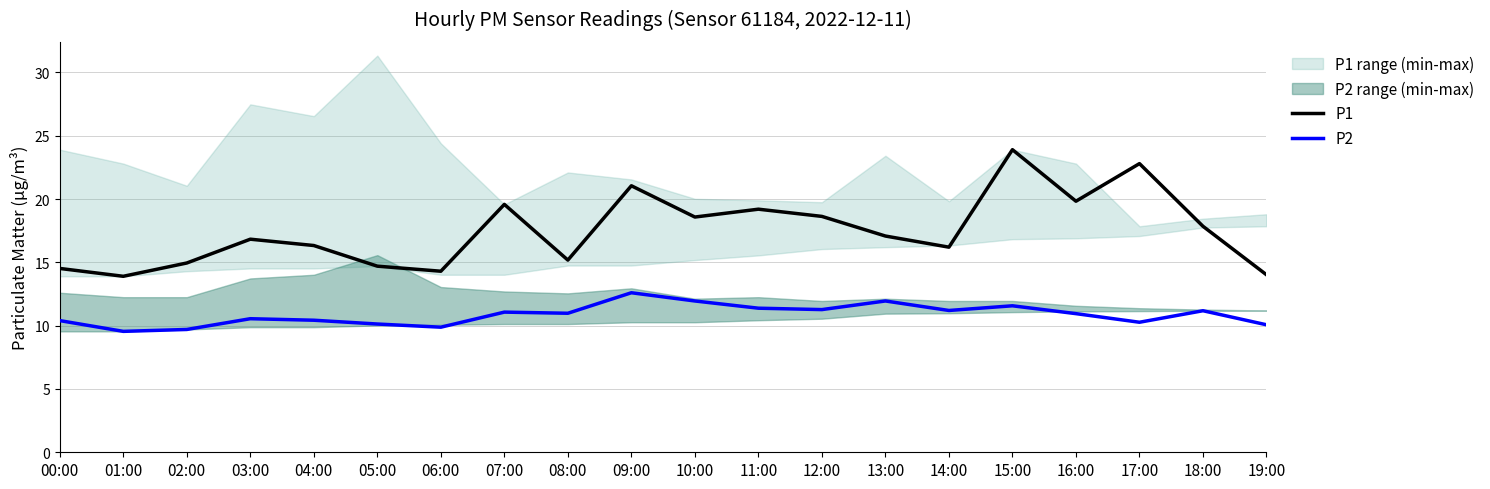

How many data points does each series have?

20